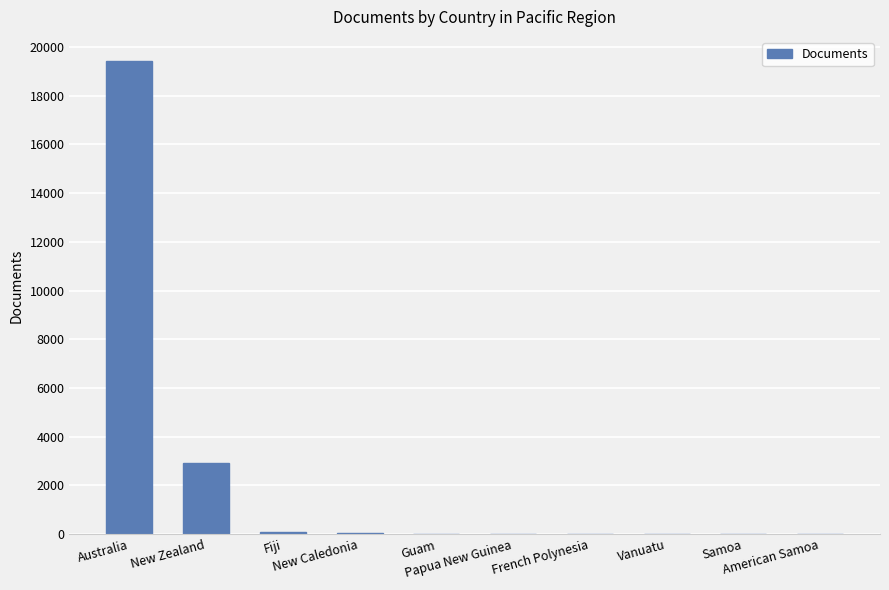

What is the sum of all values?

22568